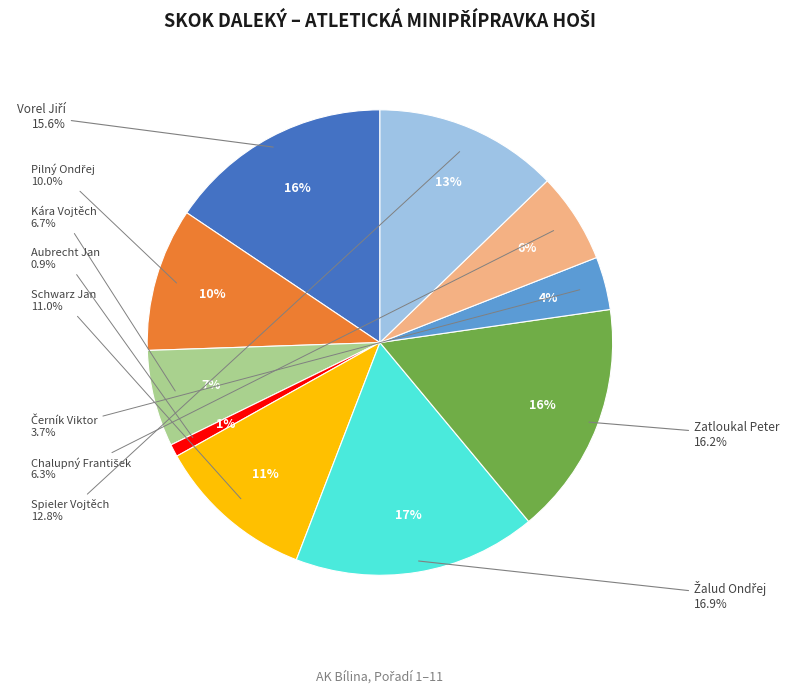

To the nearest percent, what is the average slice percentage?

9%